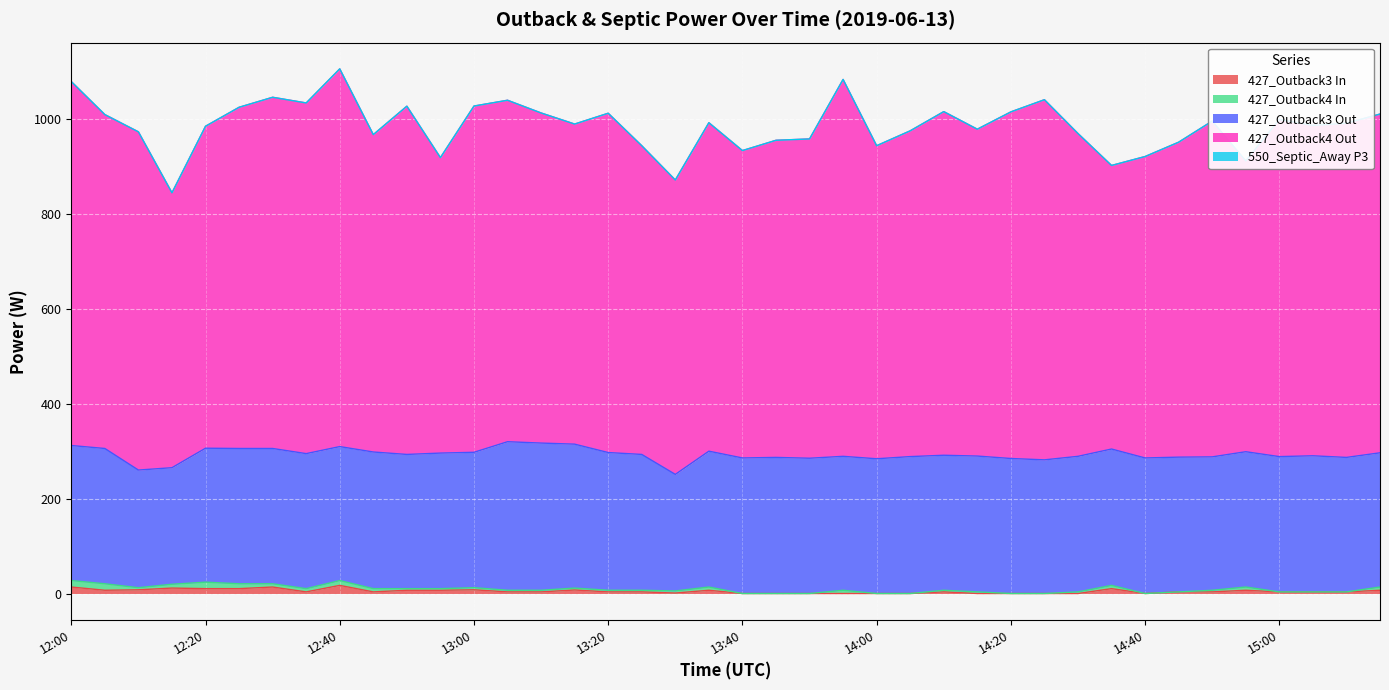

What is the difference between the 427_Outback3 In values at 14:00 and 13:30?

1.0